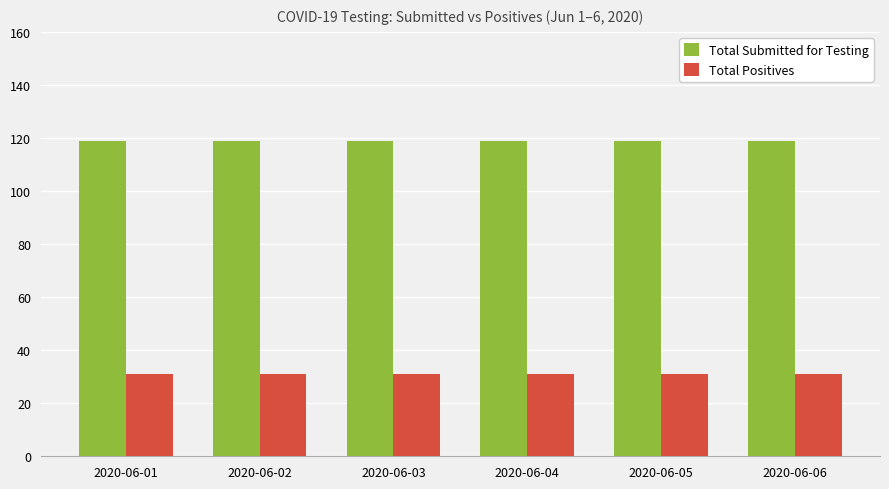

Does the chart contain stacked bars?

No